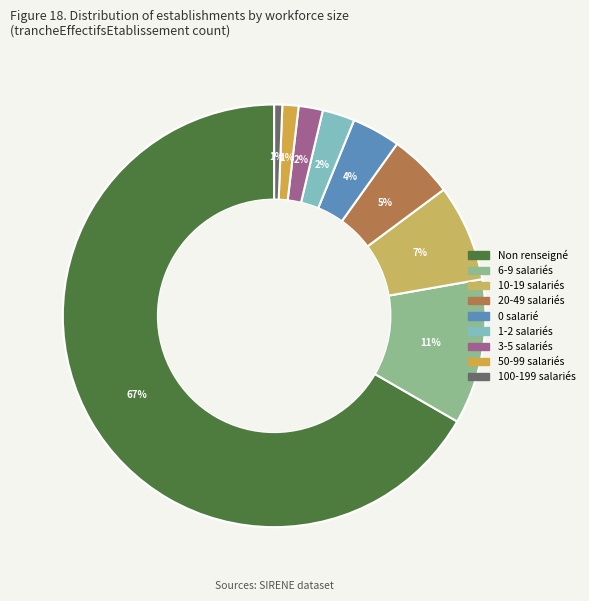

How many segments does this pie chart have?

9